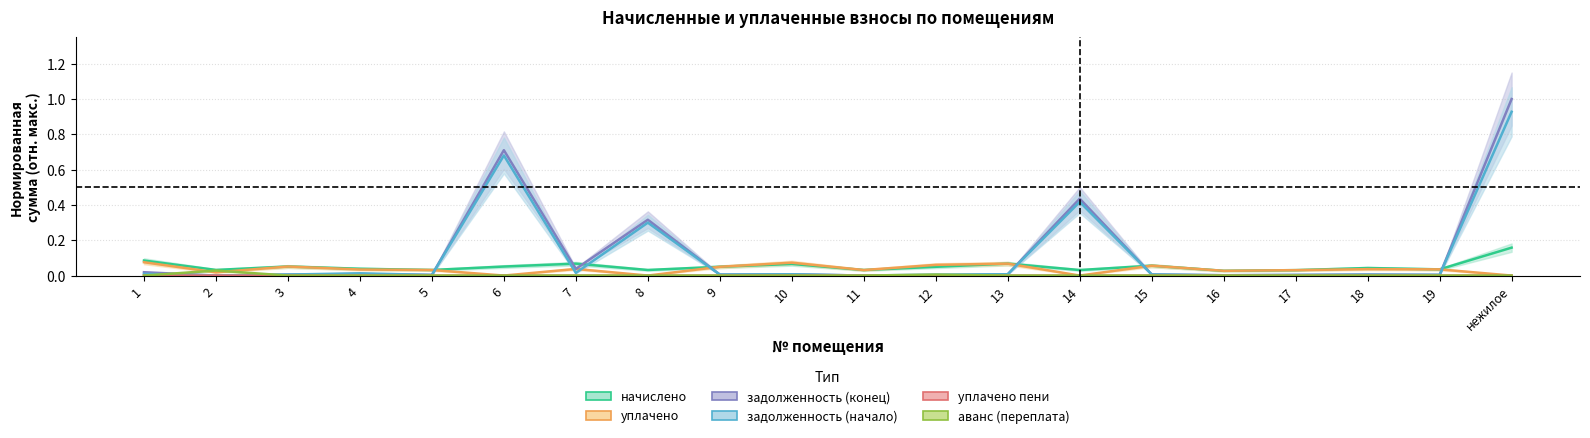

What is the maximum value shown in the chart?

1.0